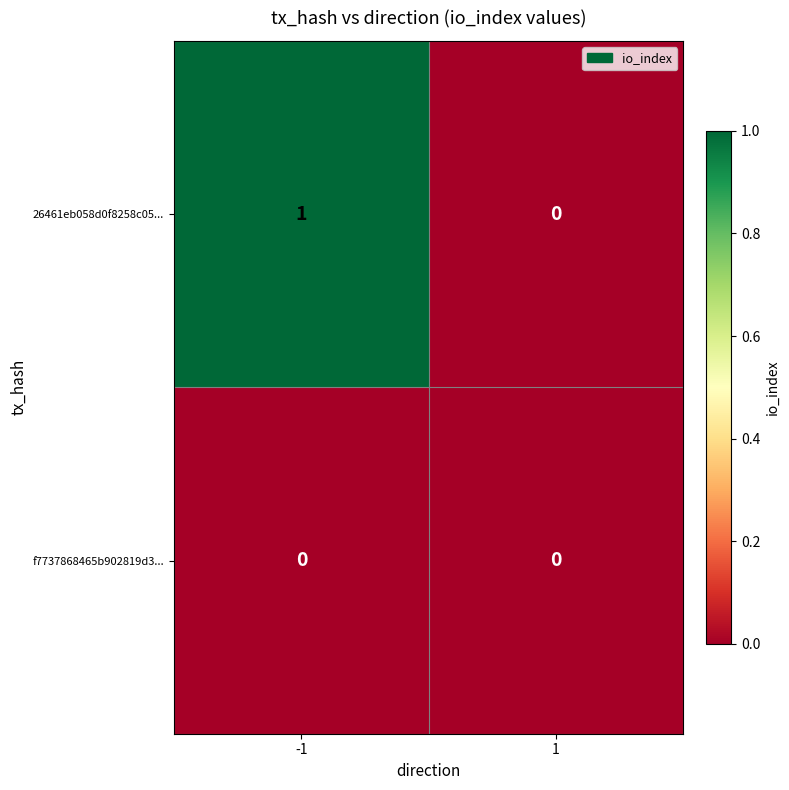

Which series has the largest total across all categories?

26461eb058d0f8258c05...